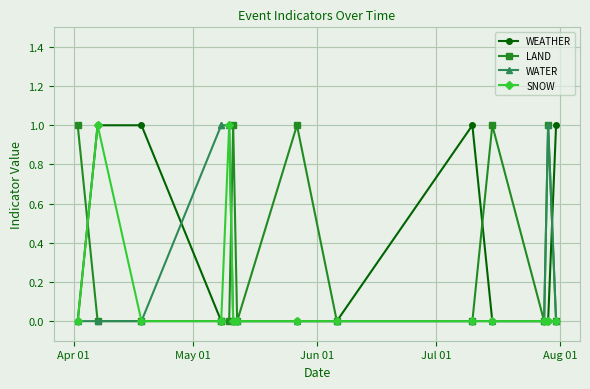

Is this an area chart (filled region under the line)?

No